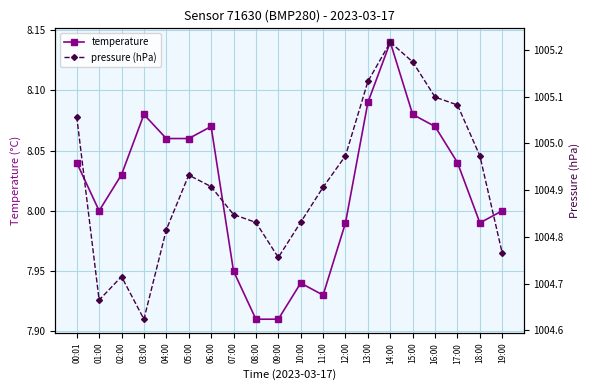

What is the average value of the pressure (hPa) series?

1004.9